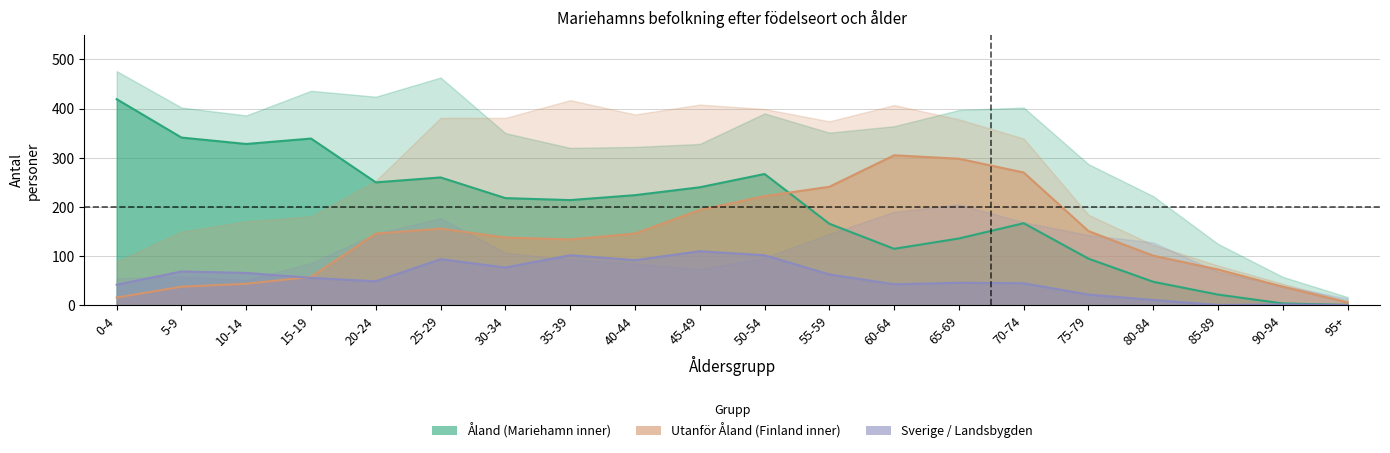

What is the sum of all Mariehamn values?

3854